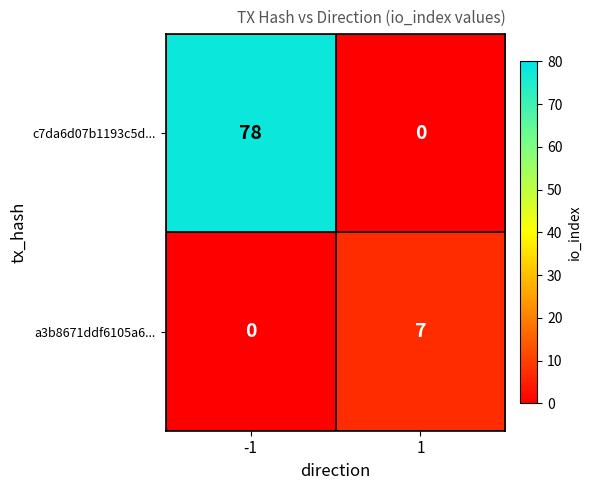

Reading left to right, extract all data points from this chart.

c7da6d07b1193c5d...: -1=78	1=0
a3b8671ddf6105a6...: -1=0	1=7